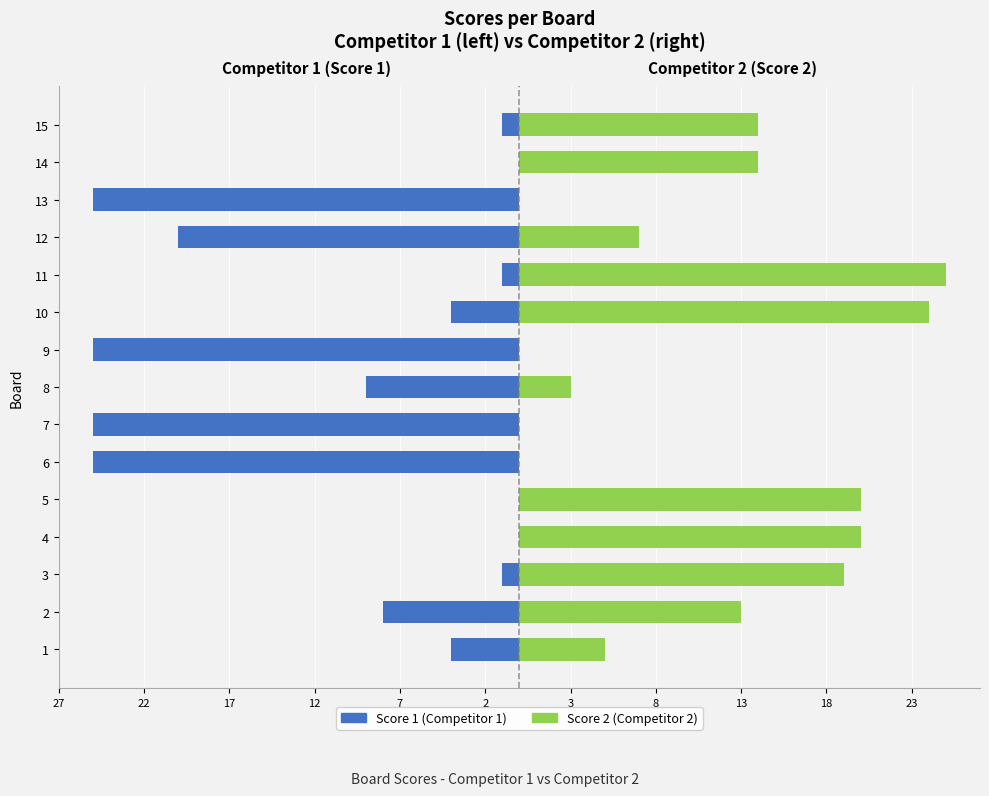

How many categories are shown in the chart?

15